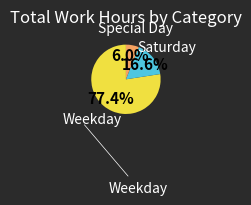

Does any single category account for the majority?

Yes